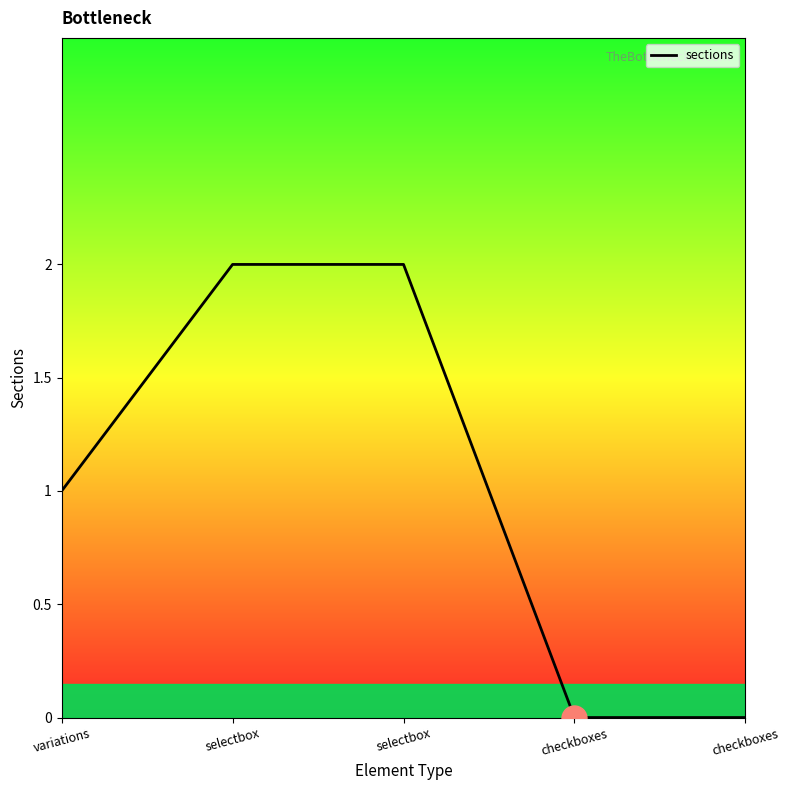

Does the chart display data point markers on the line(s)?

No